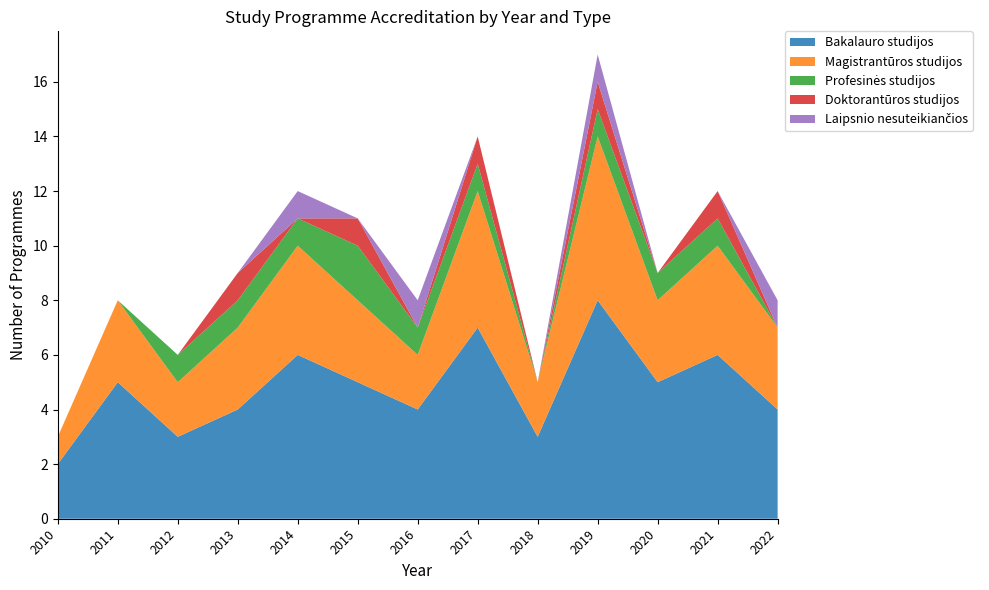

At which category is the sum across all series the highest?

2019